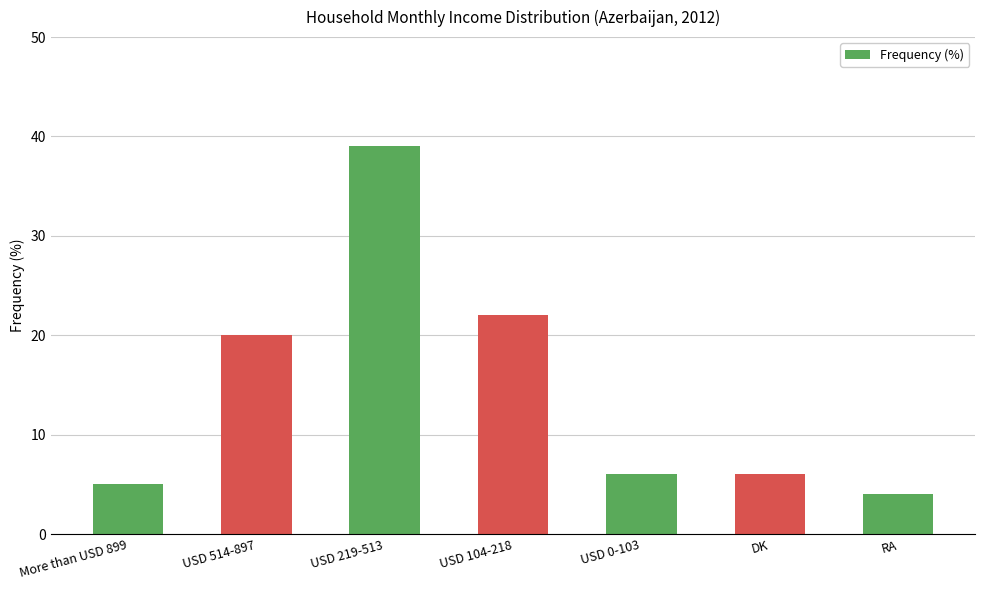

Reading left to right, what are all the values shown in this chart?

5	20	39	22	6	6	4